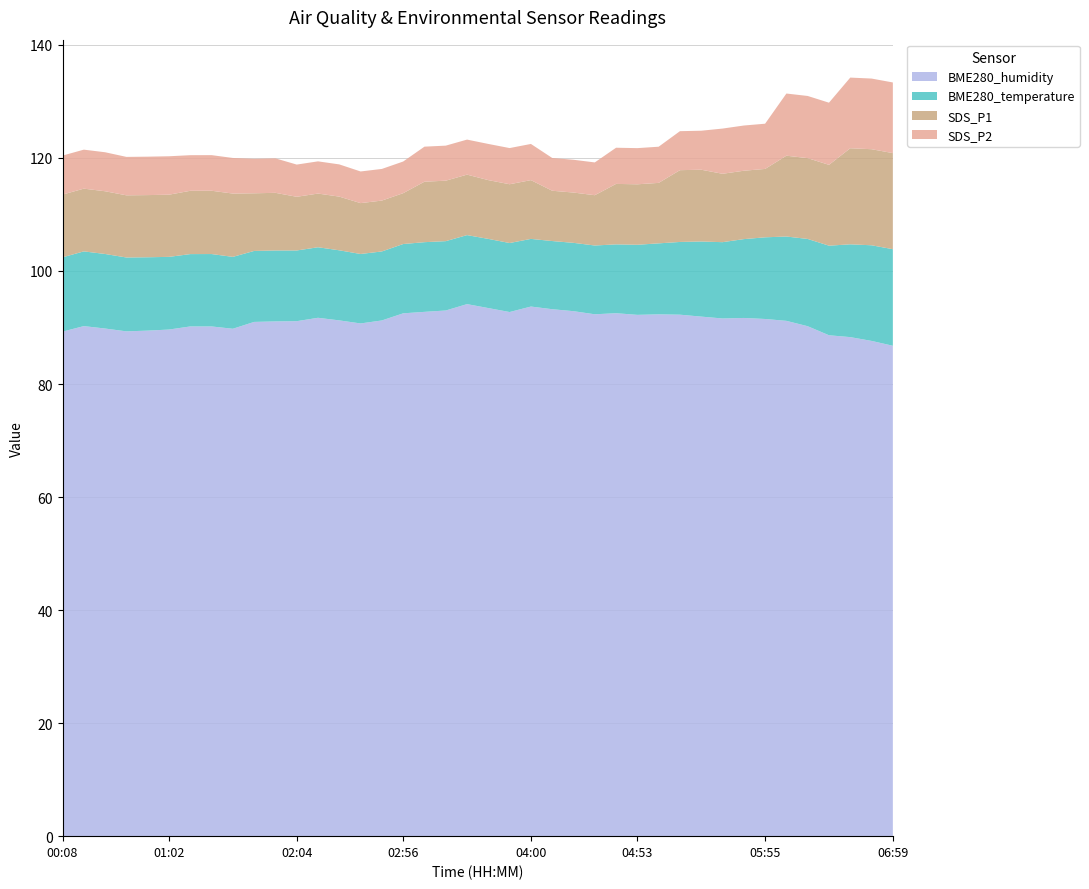

Reading left to right, transcribe all the data shown in this chart.

BME280_humidity: 89.3	90.2	89.8	89.3	89.5	89.6	90.2	90.2	89.8	91.0	91.1	91.1	91.7	91.3	90.7	91.2	92.5	92.8	93.0	94.1	93.4	92.7	93.7	93.2	92.9	92.3	92.5	92.2	92.3	92.3	91.9	91.6	91.7	91.5	91.2	90.2	88.6	88.3	87.6	86.8
BME280_temperature: 13.2	13.2	13.2	13.1	13.0	12.9	12.8	12.8	12.7	12.6	12.6	12.5	12.5	12.4	12.3	12.2	12.3	12.3	12.3	12.2	12.2	12.2	12.0	12.1	12.1	12.2	12.2	12.4	12.6	12.9	13.3	13.5	13.9	14.4	14.9	15.4	15.8	16.4	16.9	17.1
SDS_P1: 11.1	11.1	11.1	11.0	11.0	11.0	11.2	11.2	11.2	10.2	10.2	9.5	9.5	9.5	9.0	9.0	9.0	10.7	10.7	10.7	10.4	10.4	10.4	8.9	8.9	8.9	10.7	10.7	10.7	12.7	12.7	12.1	12.1	12.1	14.3	14.3	14.3	17.0	17.0	17.0
SDS_P2: 6.9	6.9	6.9	6.8	6.8	6.8	6.3	6.3	6.3	6.1	6.1	5.7	5.7	5.7	5.6	5.6	5.6	6.2	6.2	6.2	6.4	6.4	6.4	5.8	5.8	5.8	6.4	6.4	6.4	6.9	6.9	8.0	8.0	8.0	11.0	11.0	11.0	12.5	12.5	12.5